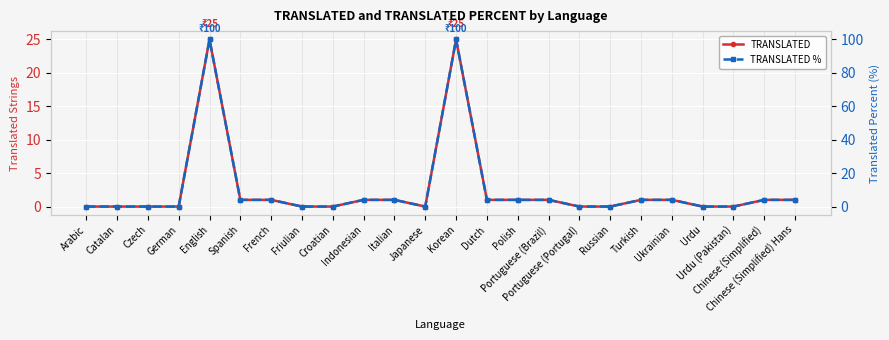

At Croatian, list the series in order from largest to smallest.

TRANSLATED, TRANSLATED %